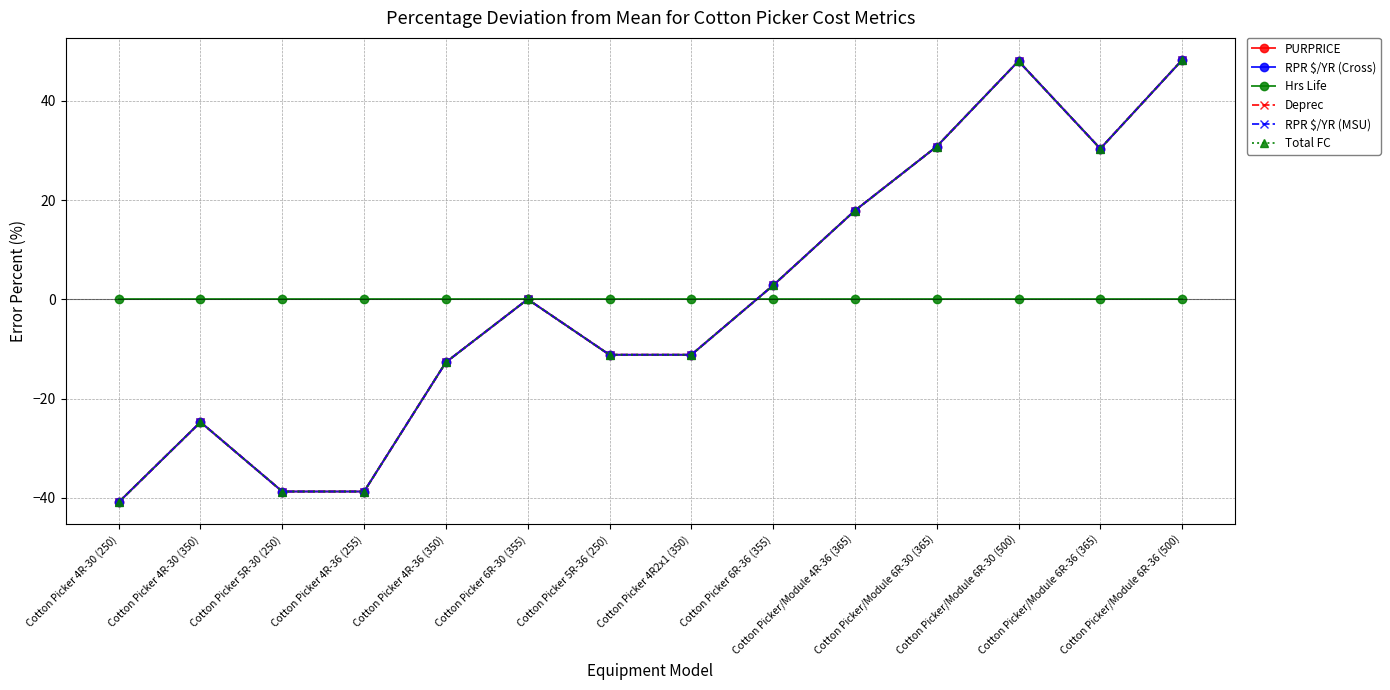

Is this an area chart (filled region under the line)?

No